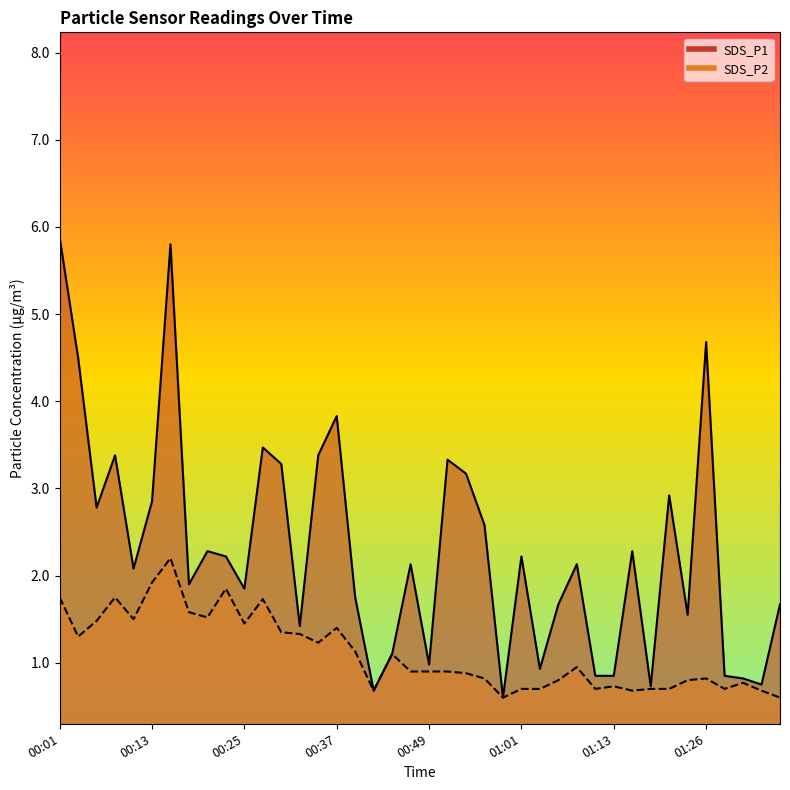

Which label corresponds to the largest value in the chart?

00:01